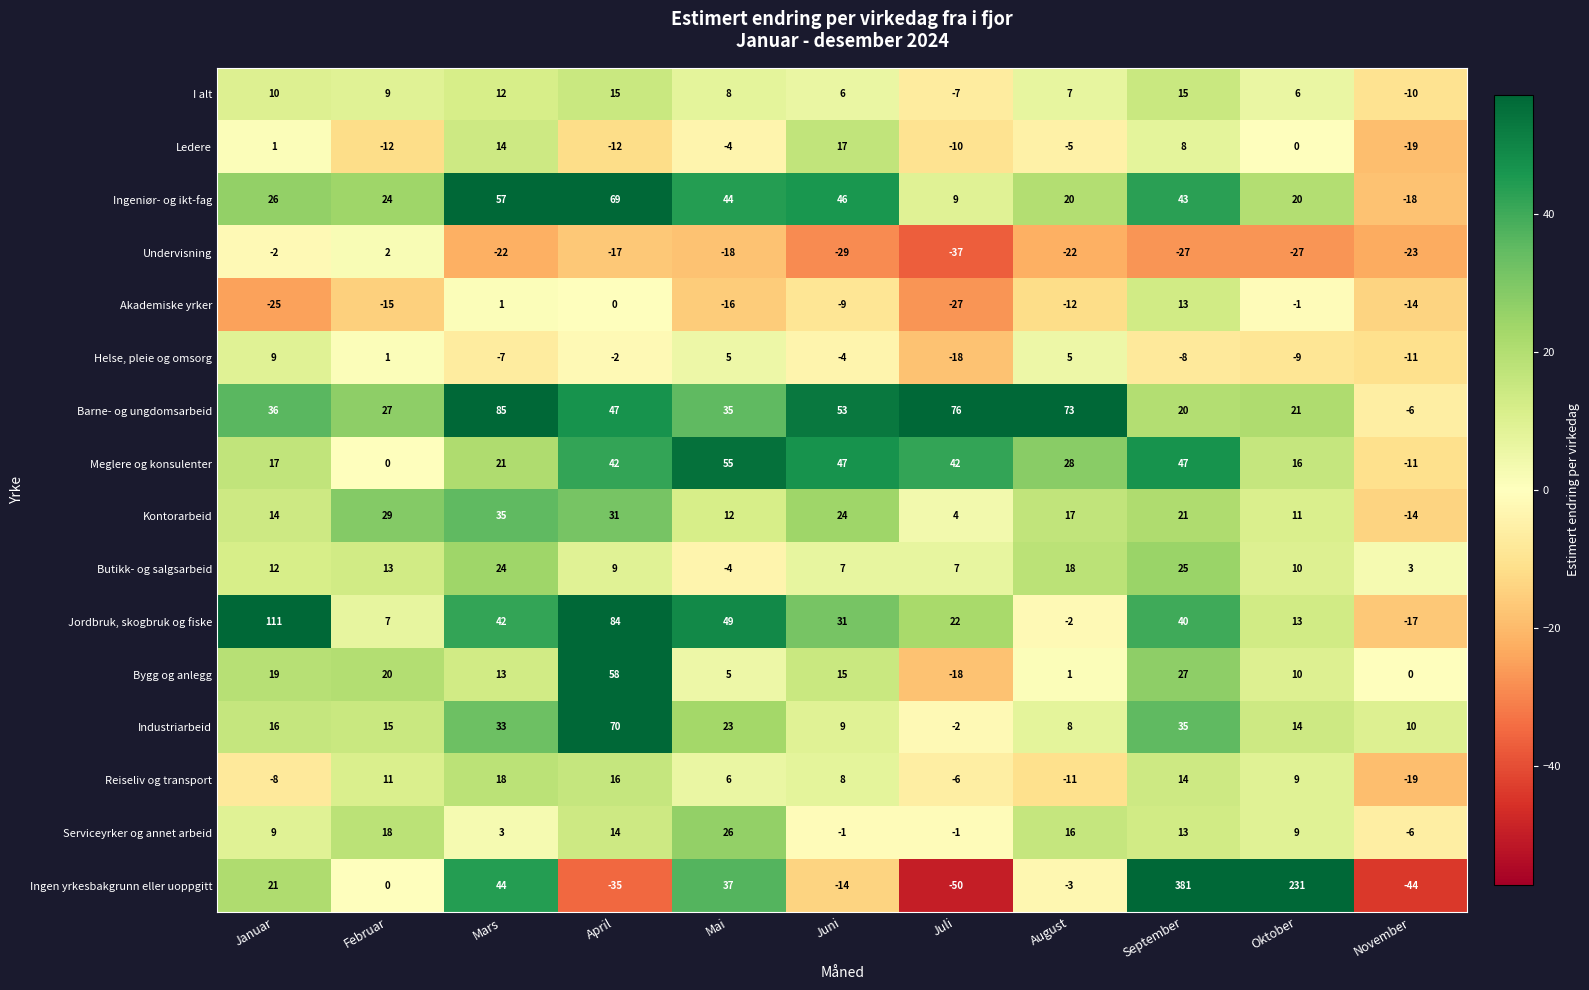

At which label is Kontorarbeid closest to 10?

Oktober